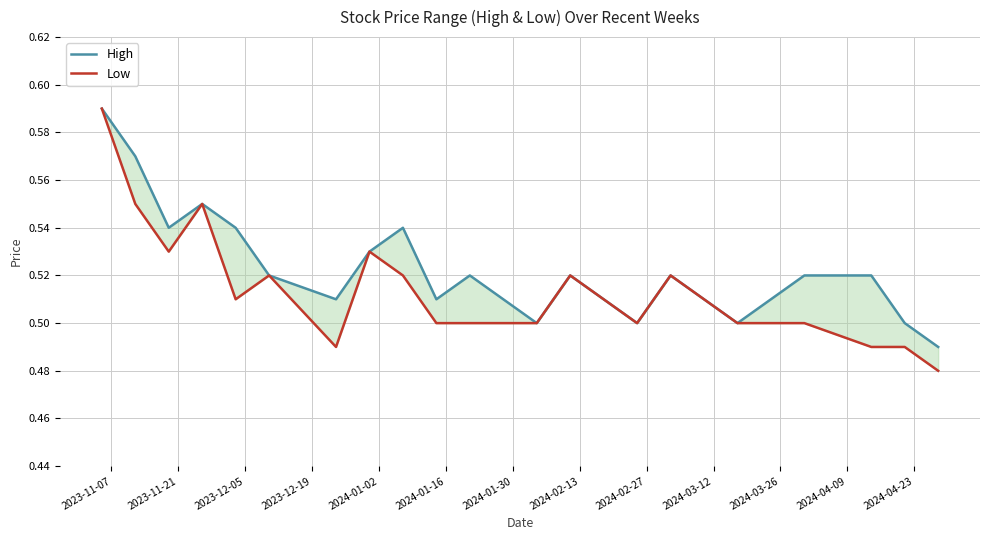

What is the label of the 18th point from the right?

2023-12-05